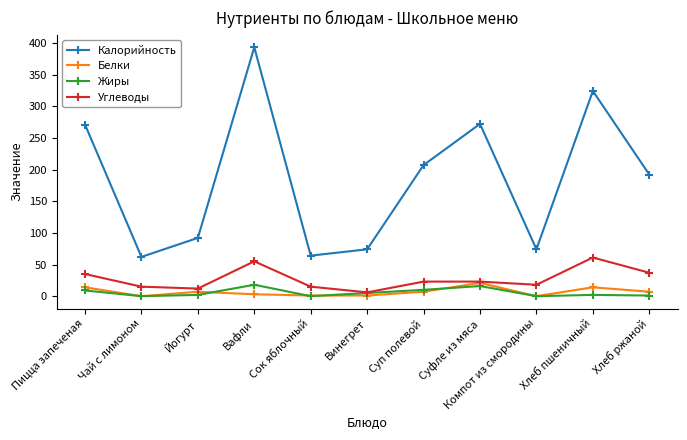

At Пицца запеченая, list the series in order from largest to smallest.

Калорийность, Углеводы, Белки, Жиры